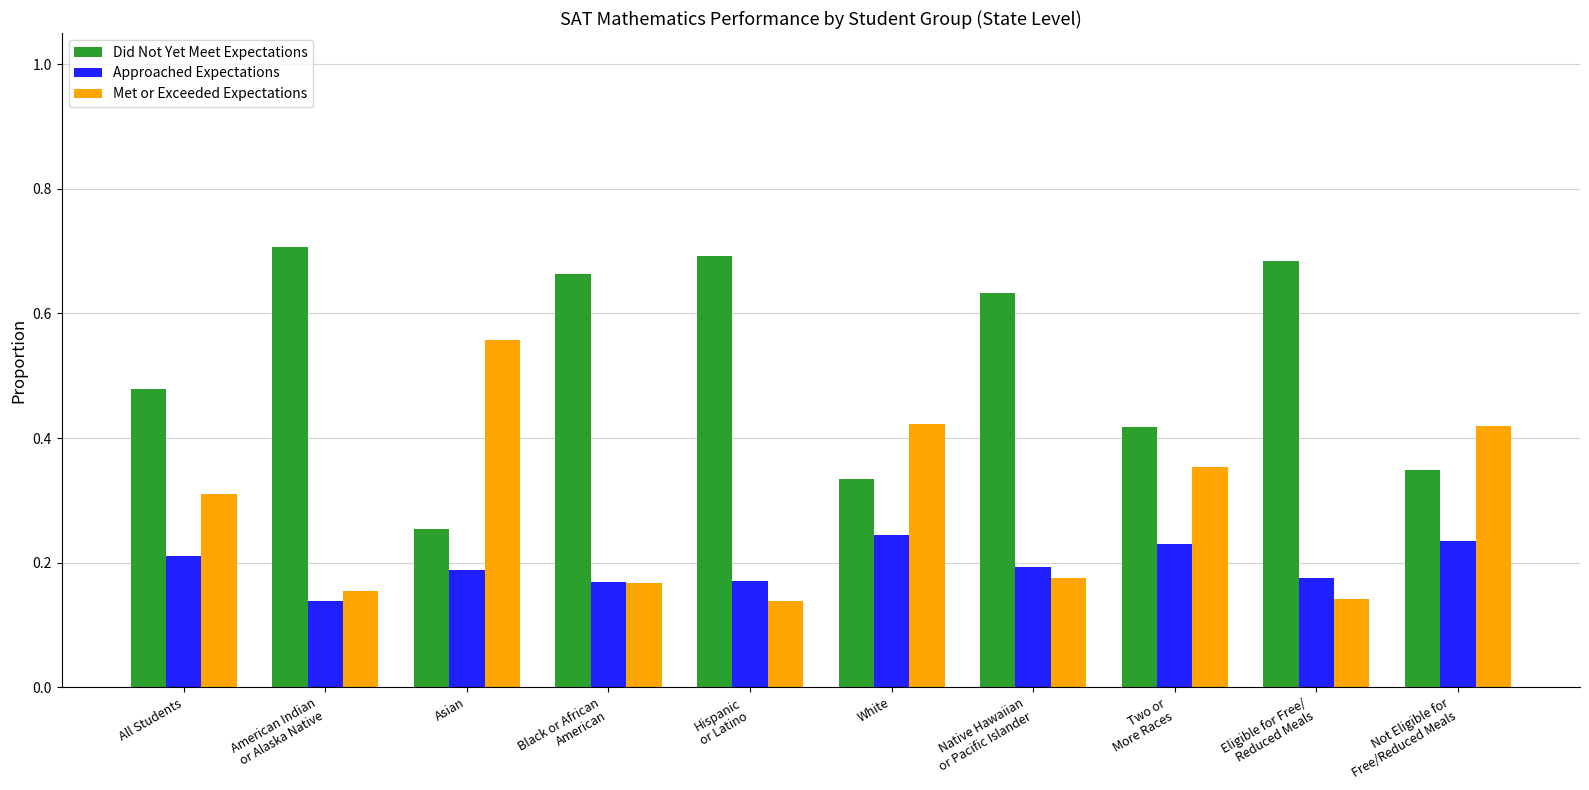

List the series in order of their peak value, lowest first.

Approached Expectations, Met or Exceeded Expectations, Did Not Yet Meet Expectations